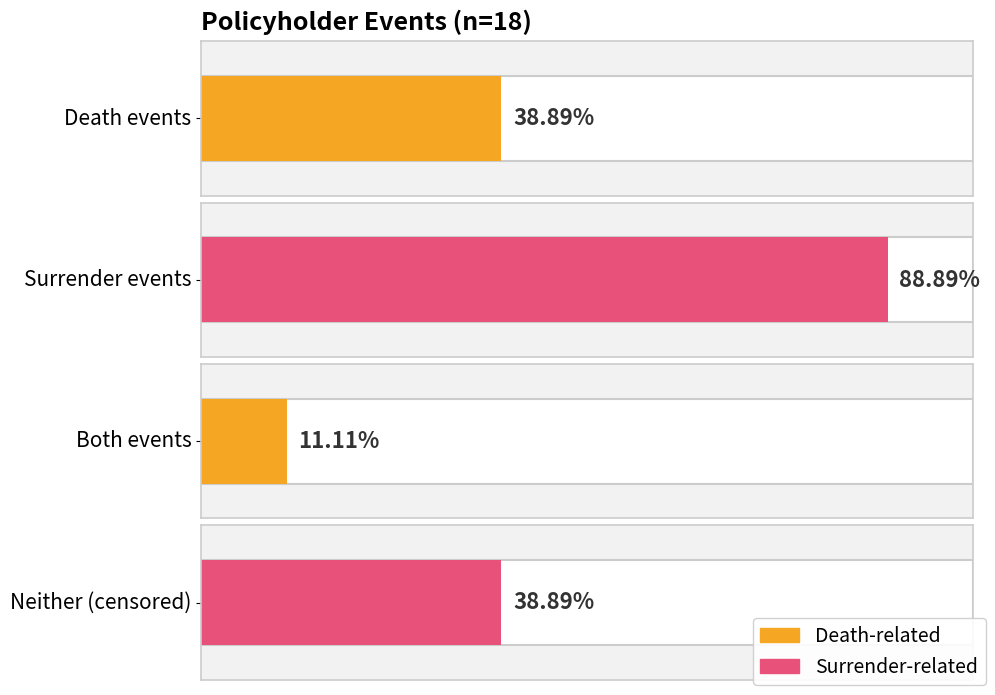

Are the bars grouped side by side (vs. stacked)?

Yes